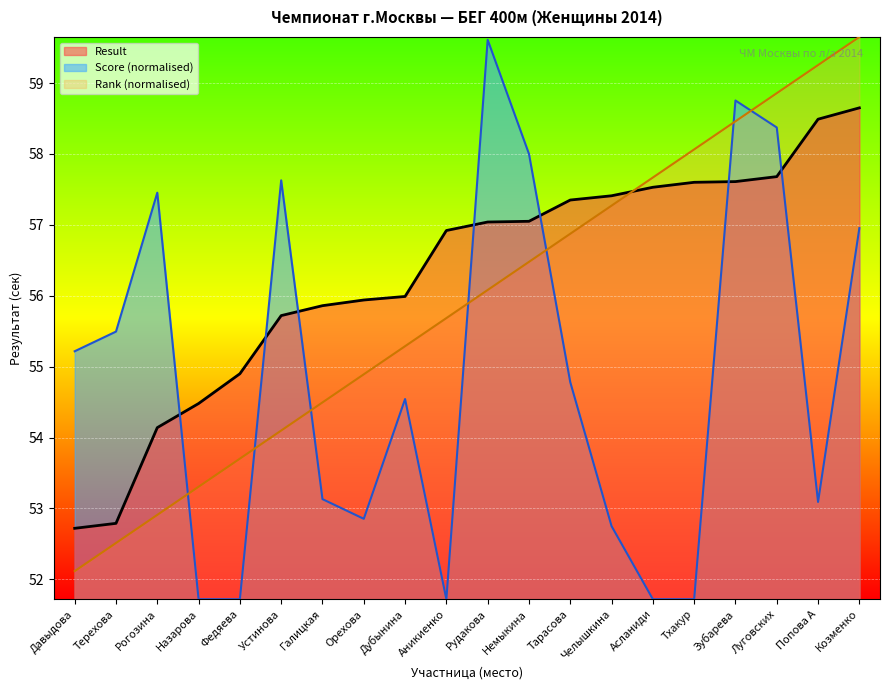

What is the value of the Score point at the 11th from the left?

59.6